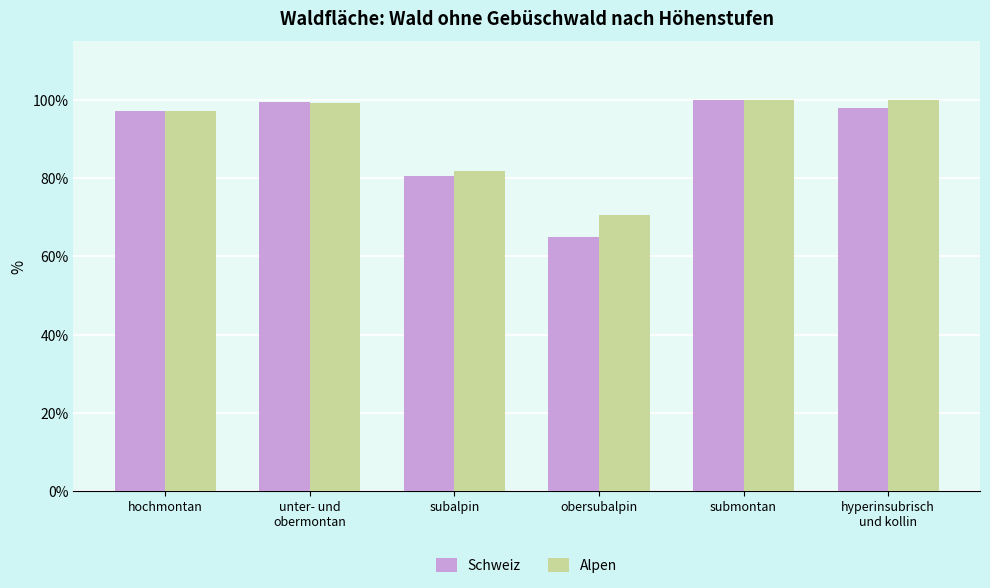

What is the sum of the Schweiz values at hyperinsubrisch
und kollin and subalpin?

178.5